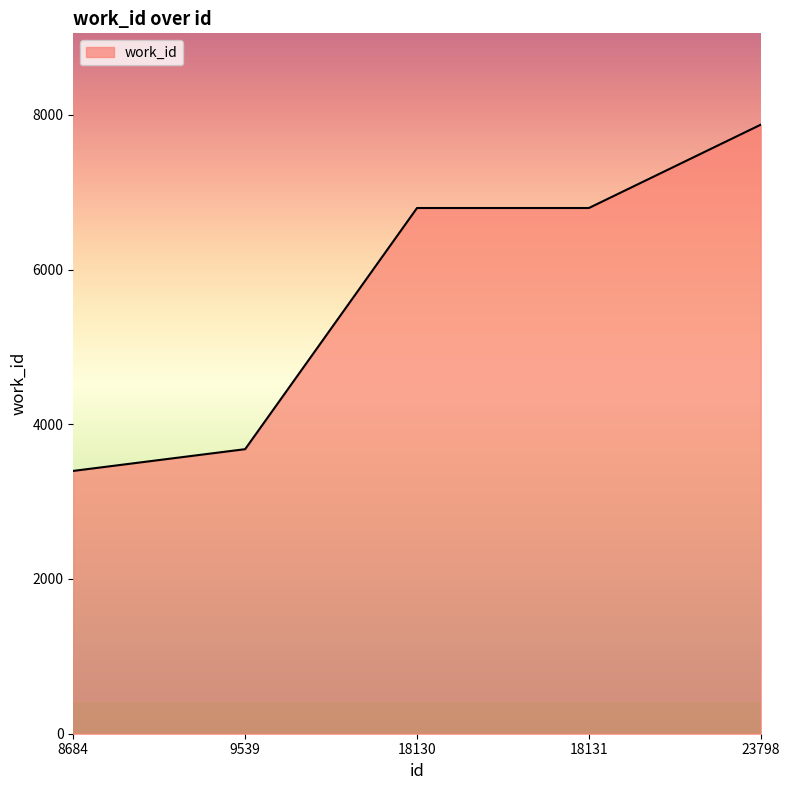

What is the sum of all values?

28537